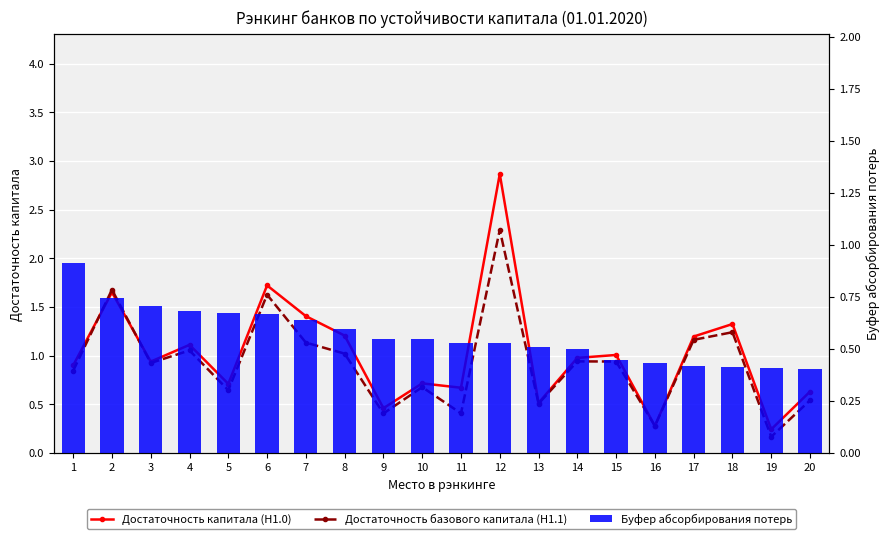

What is the difference between the maximum and minimum values in the Достаточность базового капитала (Н1.1) series?

2.1